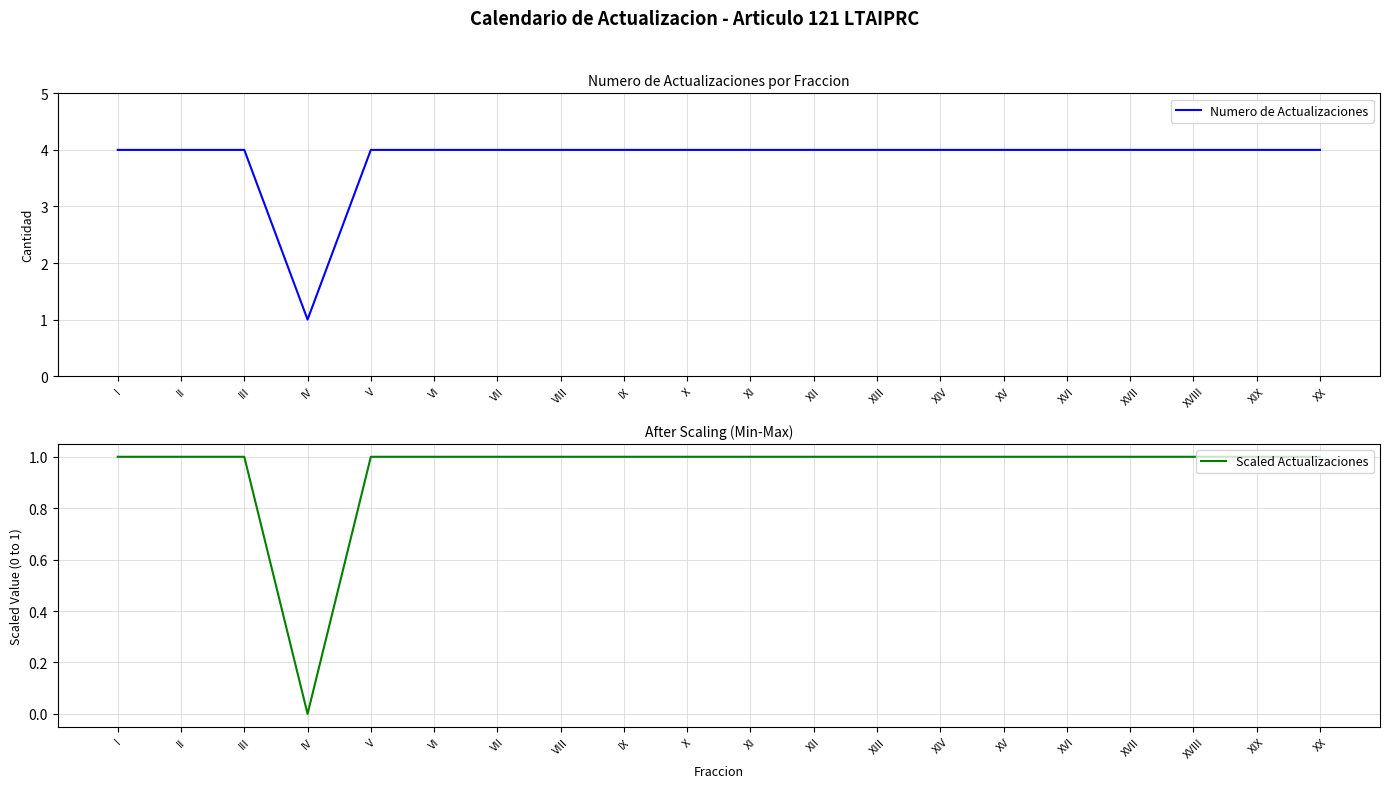

Count the Numero de Actualizaciones values in the range 4 to 5.

19